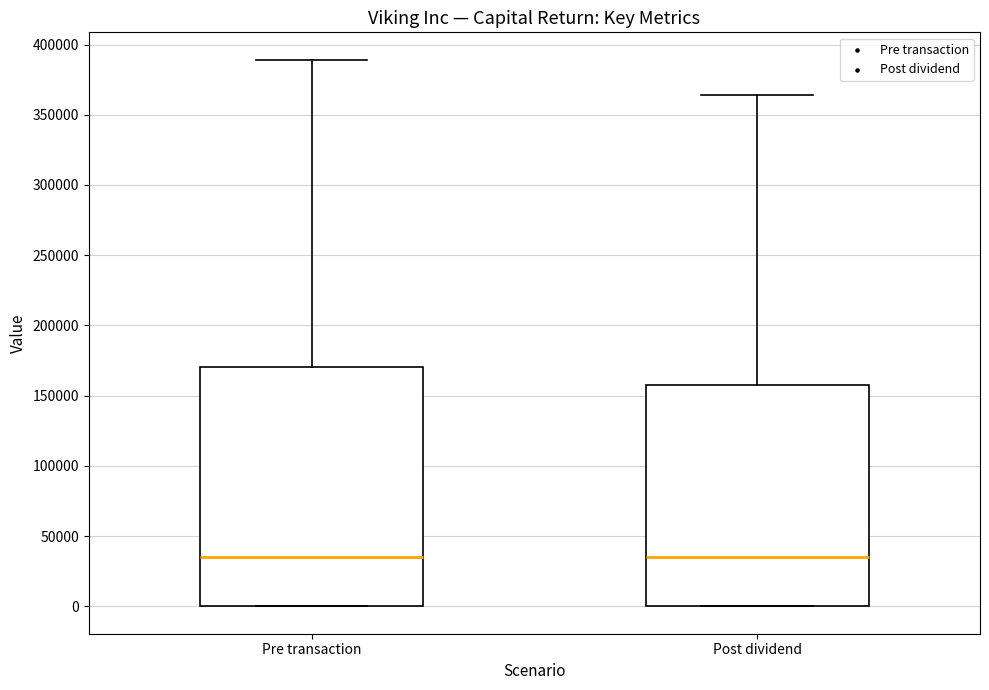

Which box is the tallest, from its lower edge to its upper edge?

Pre transaction